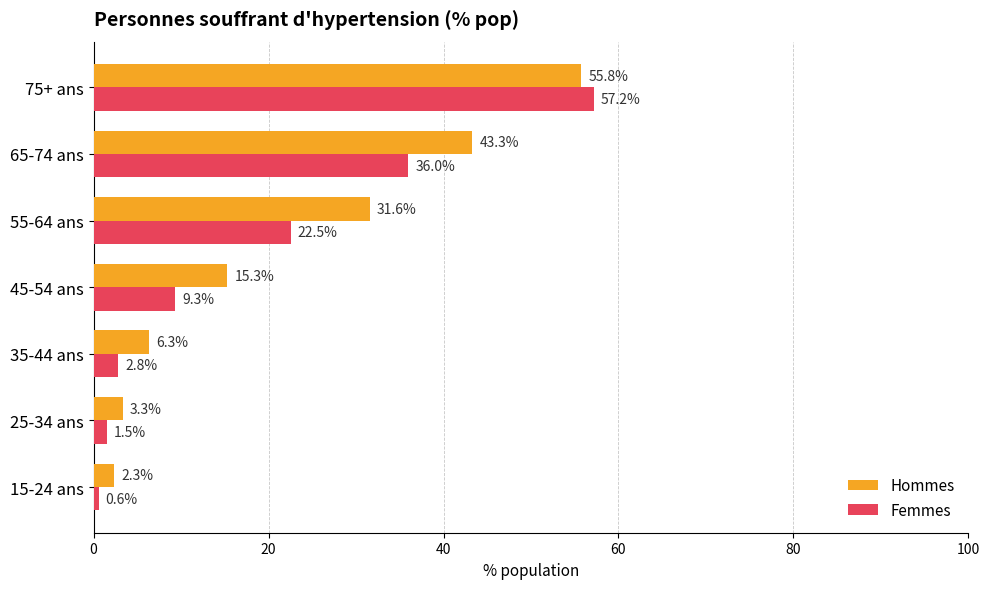

How many data points in Femmes are above 9?

4